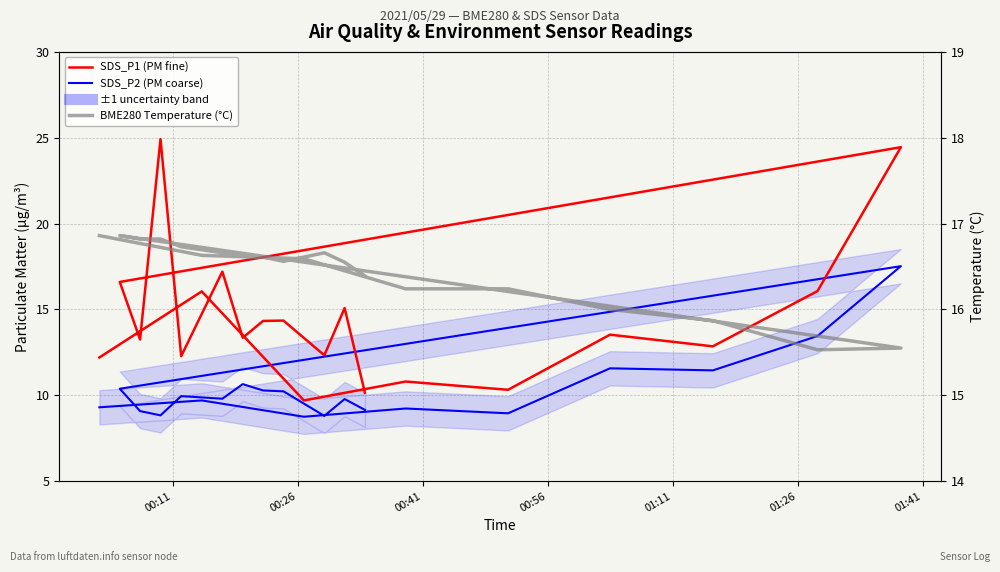

At how many categories does at least one series exceed 22?

2